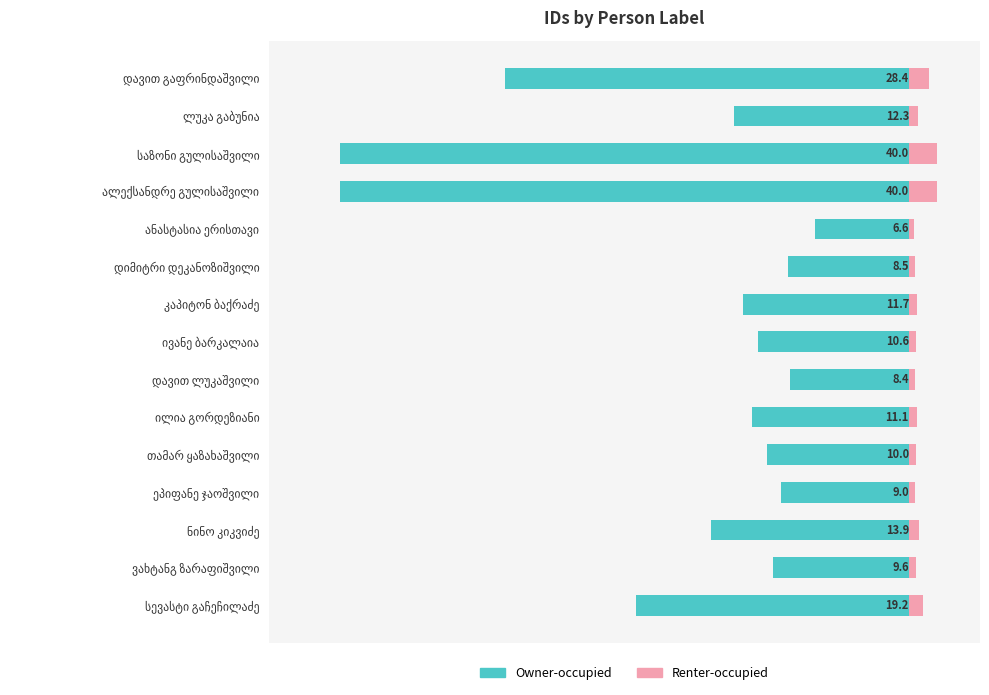

What is the lowest value of the Owner-occupied series?

-40.0